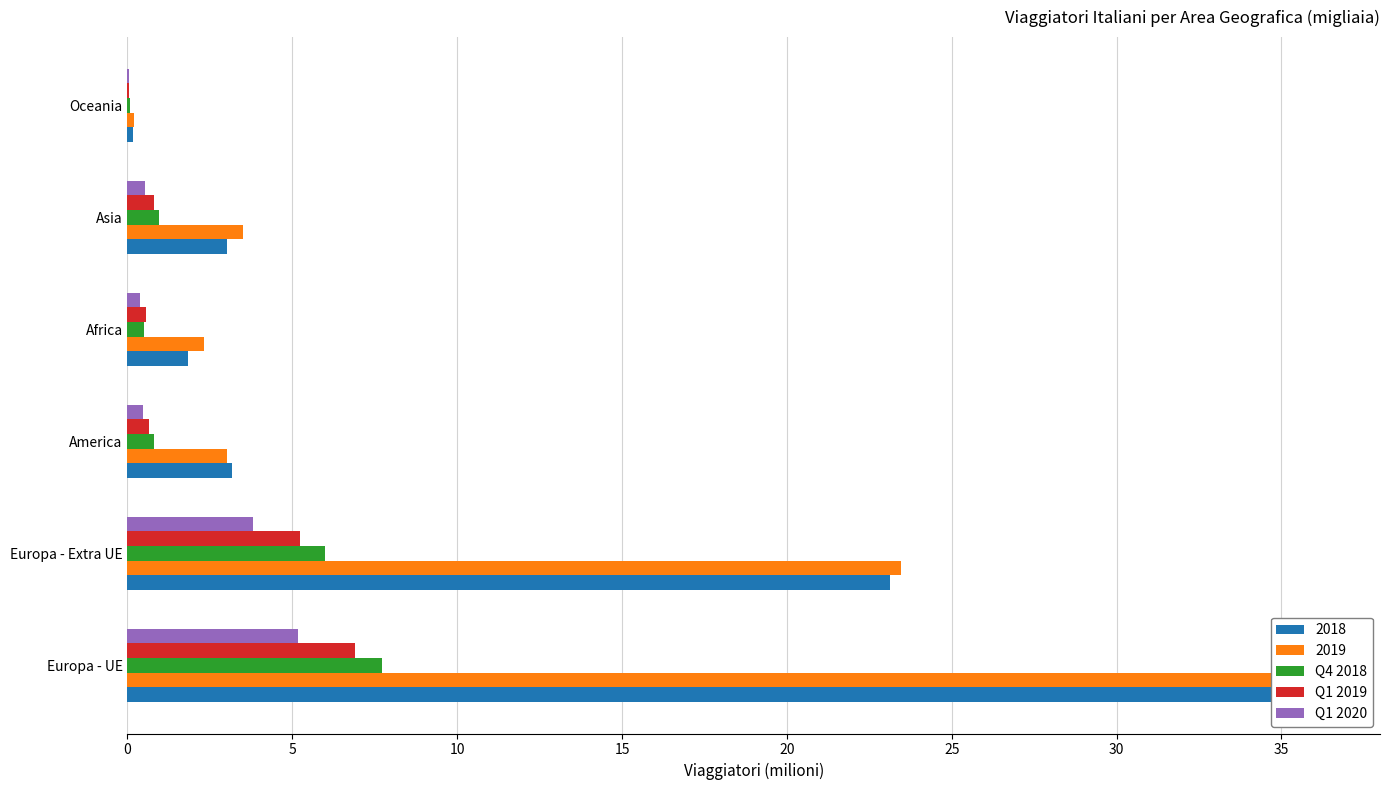

Are the bars horizontal?

Yes